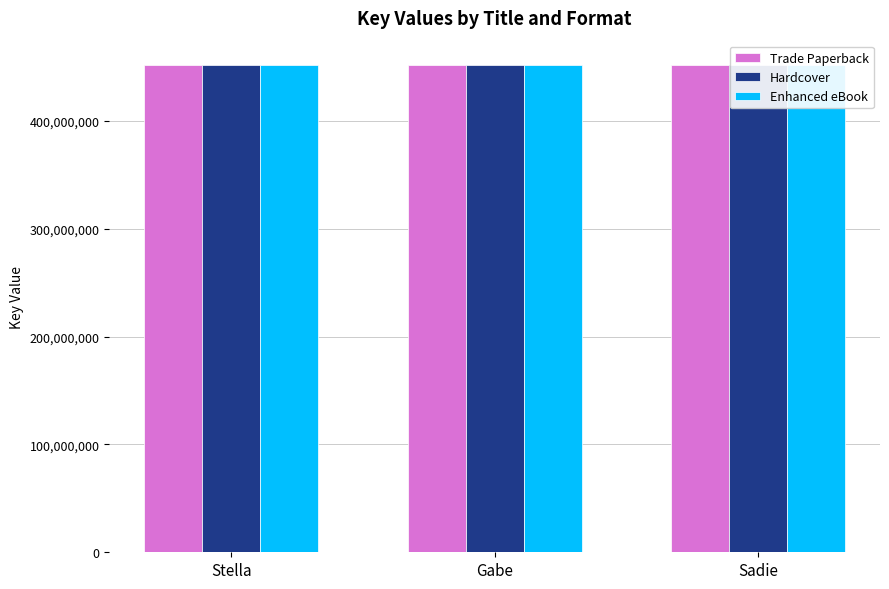

What is the total value across all series at Stella?

1356057603